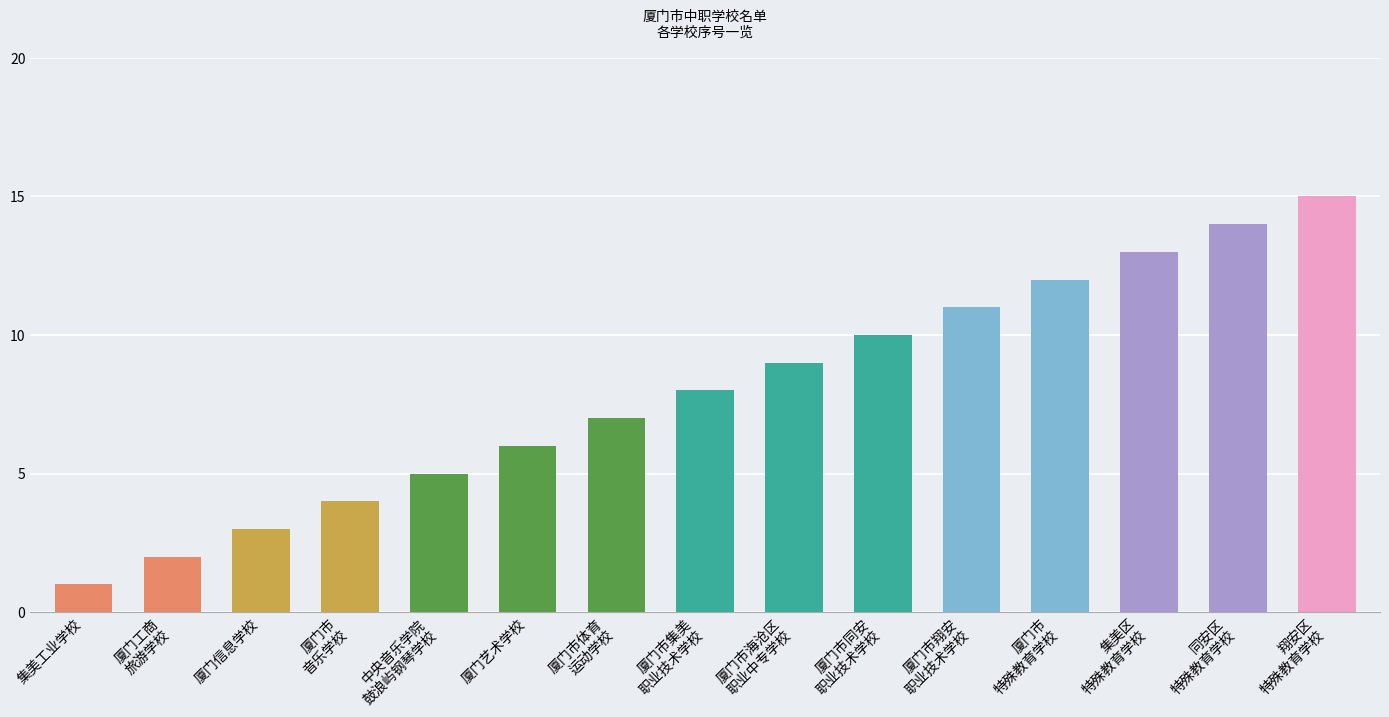

Does the chart contain any negative values?

No